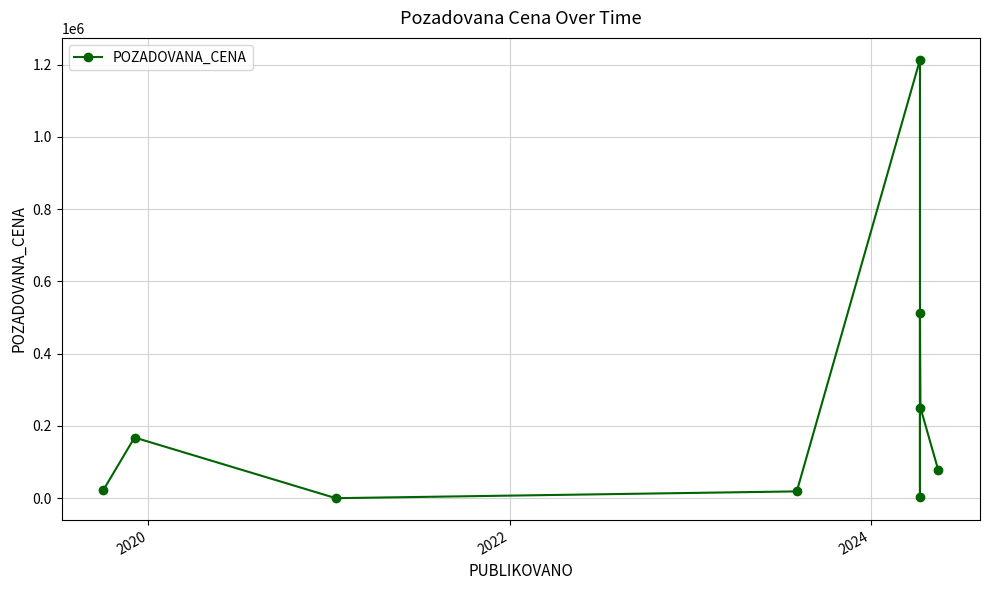

Does the chart have visible grid lines?

Yes